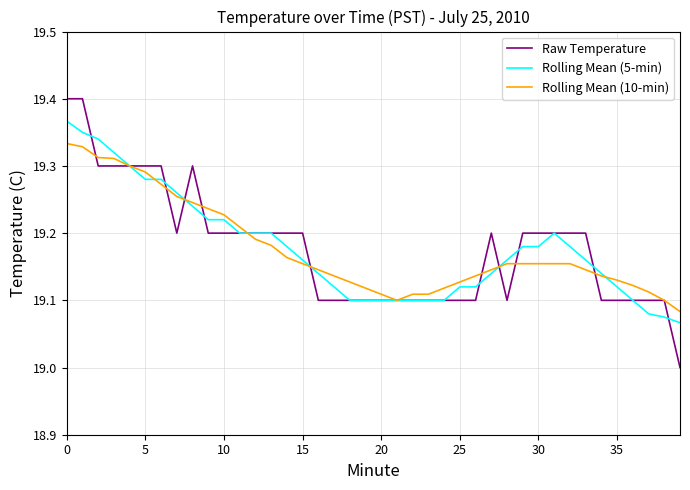

What is the minimum value shown in the chart?

19.0